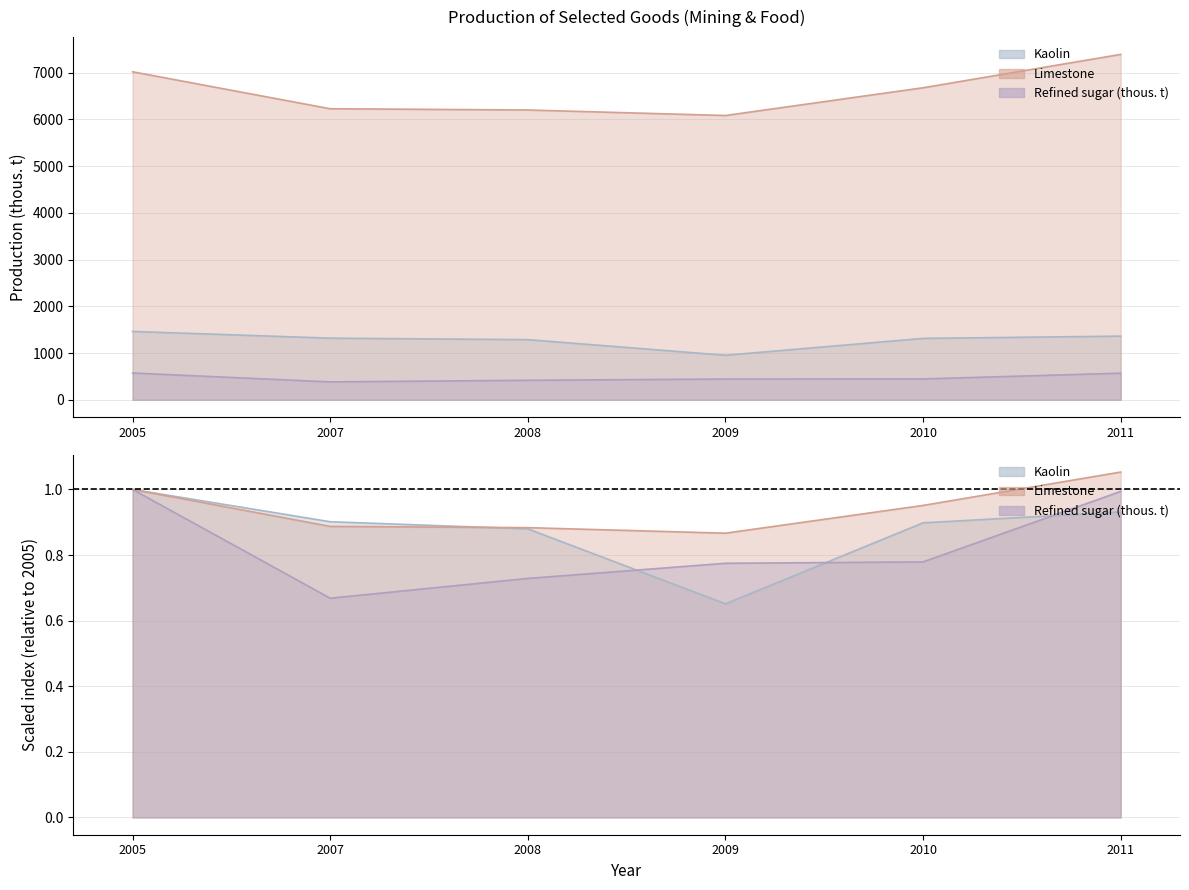

True or false: Limestone has a value of 12180.6 at 2011.

False